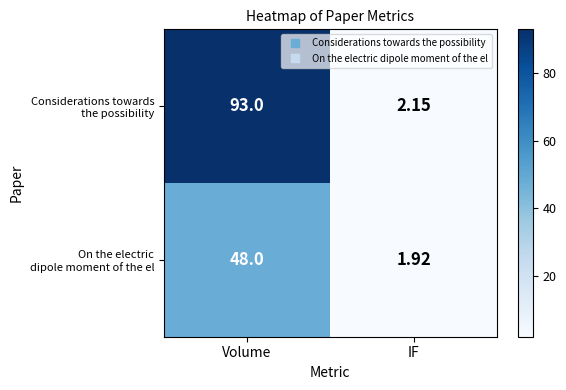

At which category is the sum across all series the highest?

Volume